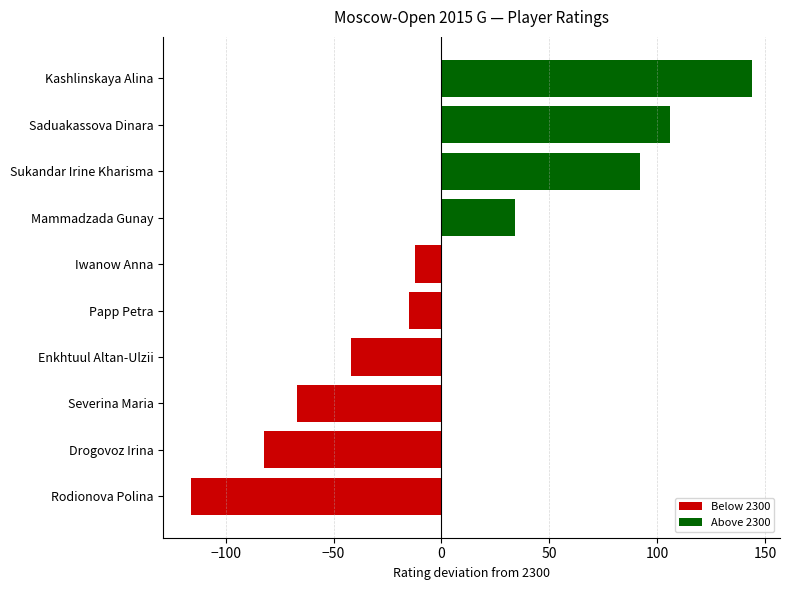

What is the average value?

4